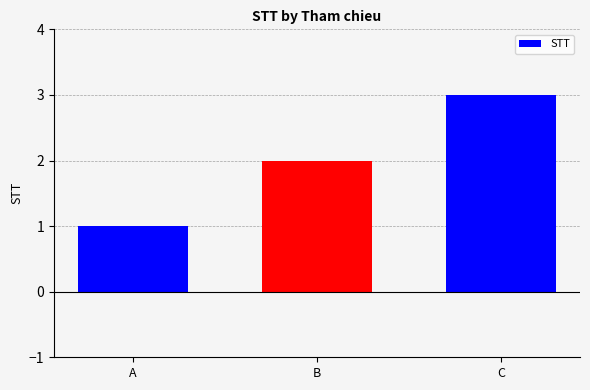

The value at C is 3. True or false?

True